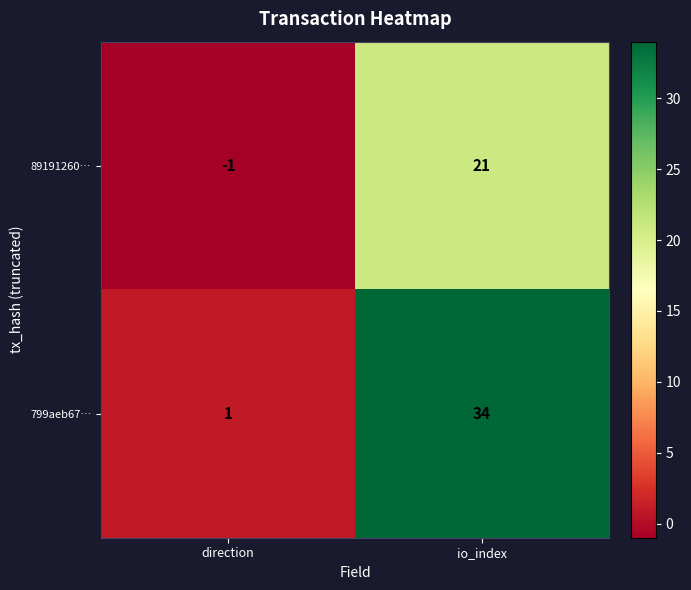

What is the difference between the 799aeb67… values at direction and io_index?

33